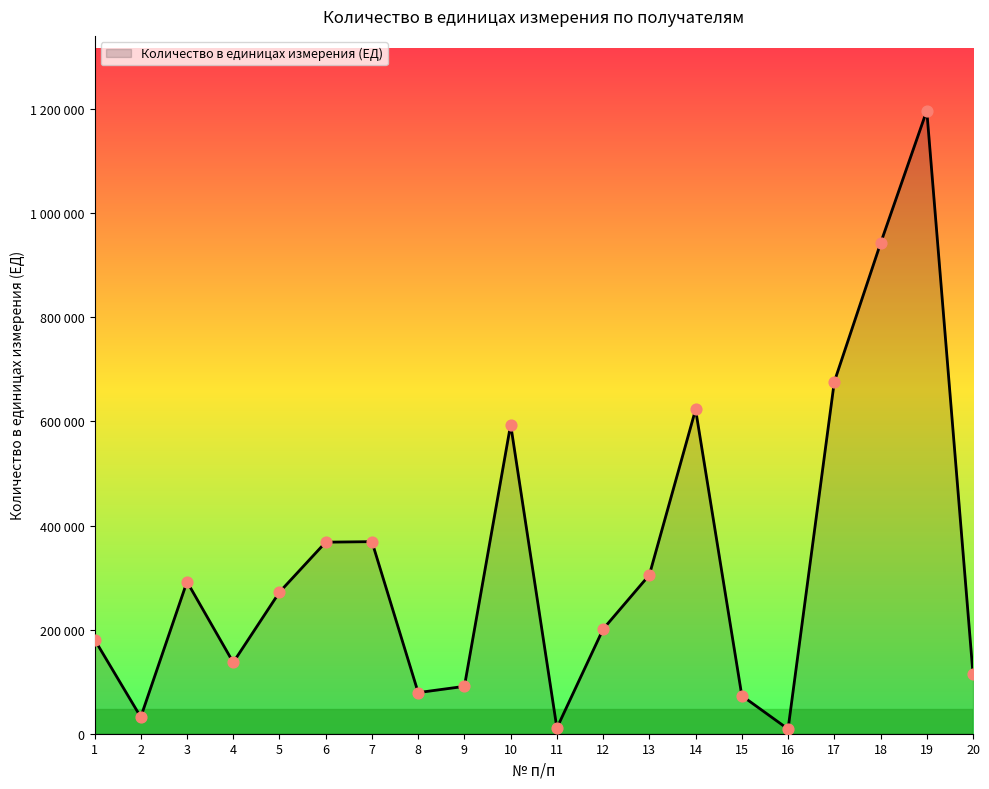

What is the change in value from 1 to 12?

+20000